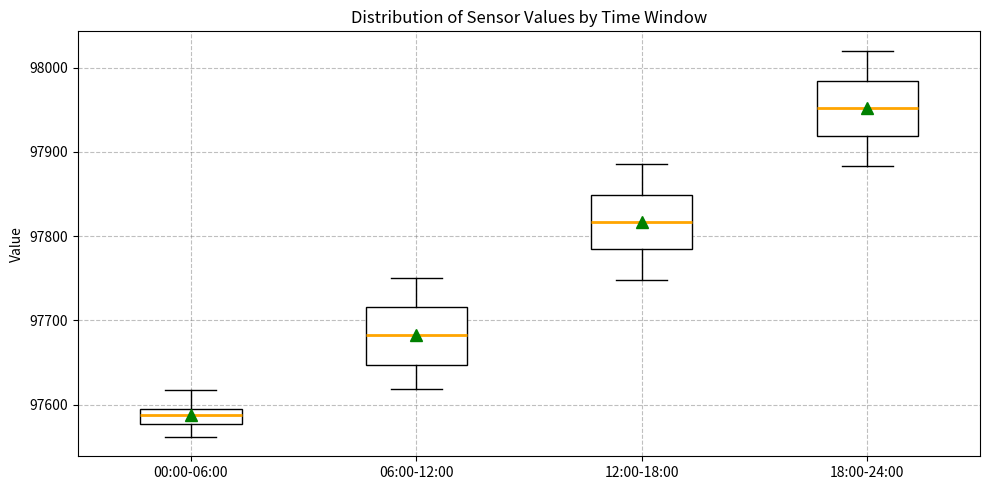

Reading left to right, transcribe this box plot: for each box, give where its median line is, the range the box spans, and where its two whiskers end, as read against the y-axis. The values are not printed on the chart, so give them approximately, as read against the axis.

00:00-06:00: median 97590 (inside the box), box 97580 to 97590, whiskers 97560 to 97620
06:00-12:00: median 97680, box 97650 to 97720, whiskers 97620 to 97750
12:00-18:00: median 97820, box 97780 to 97850, whiskers 97750 to 97890
18:00-24:00: median 97950, box 97920 to 97980, whiskers 97880 to 98020